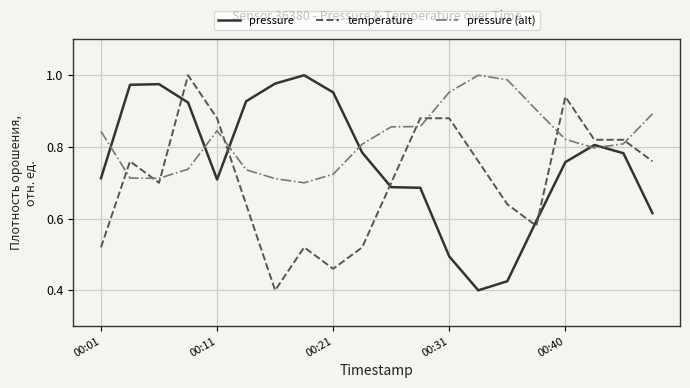

Rank the series by their average value, from highest to lowest.

pressure (alt), pressure, temperature